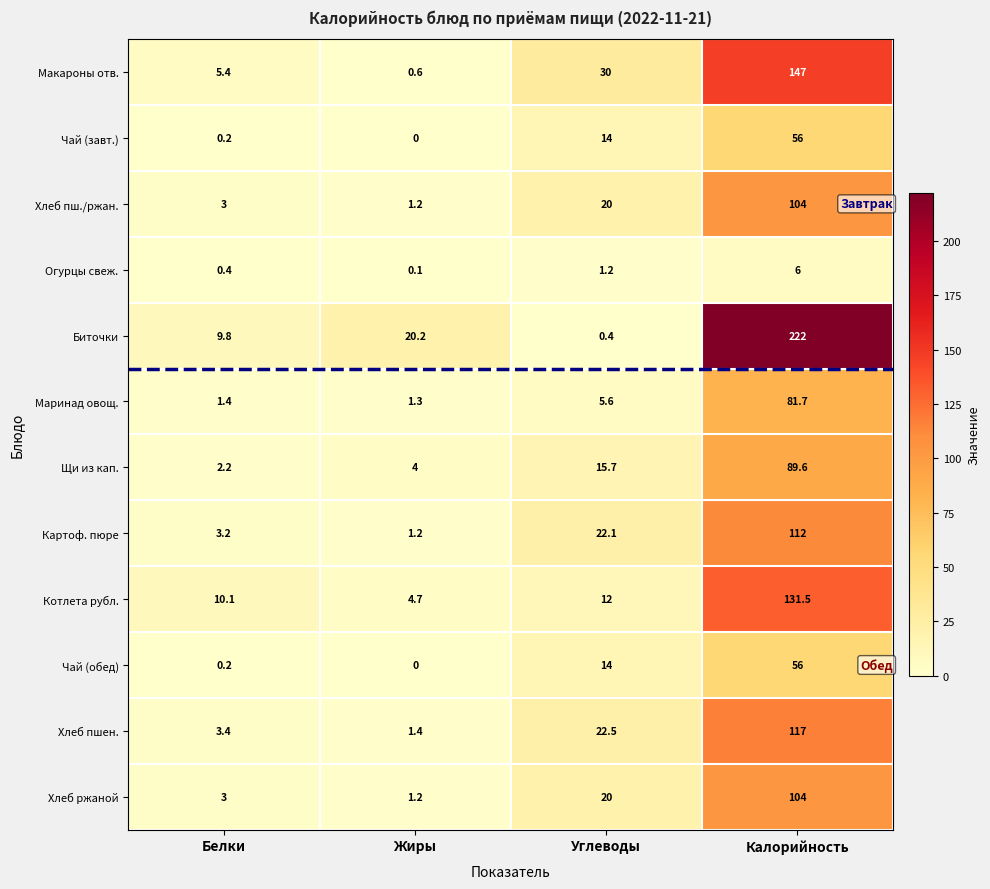

The Хлеб пш./ржан. series shows 3.0 at Белки. True or false?

True